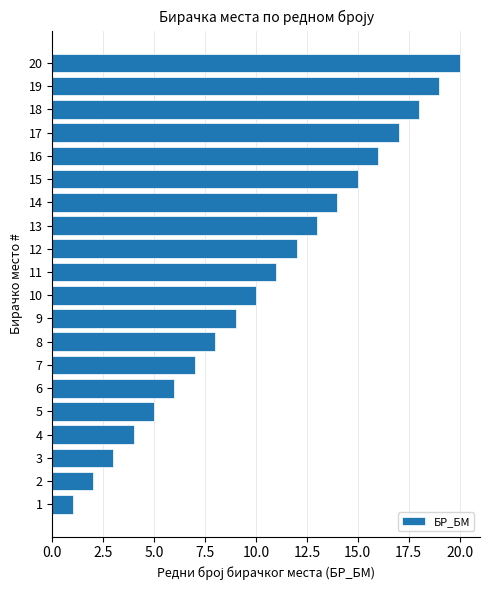

Does the chart contain stacked bars?

No